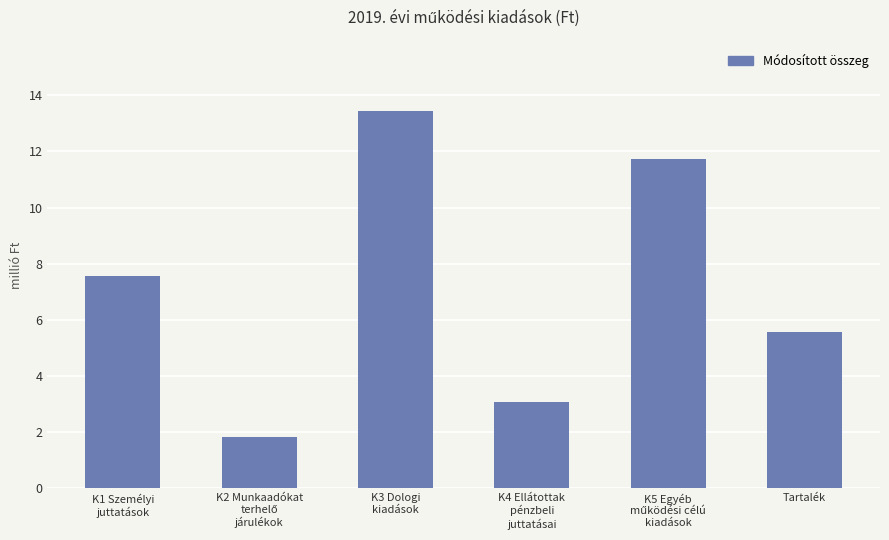

Does the chart contain any negative values?

No